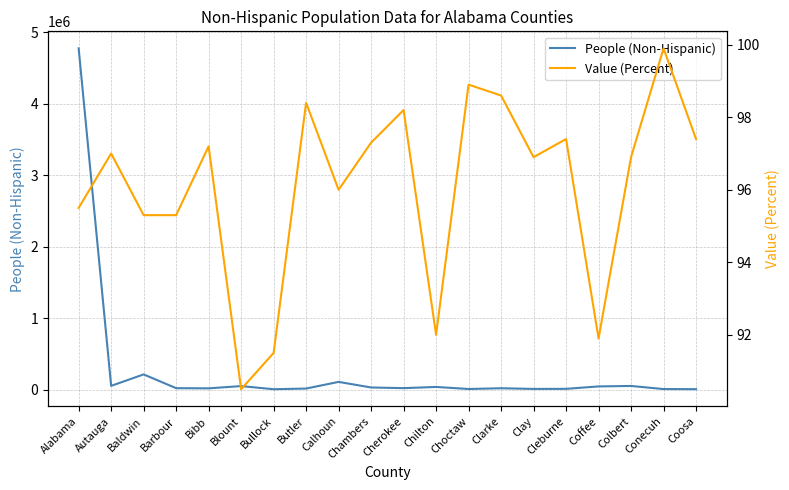

What is the value of the People (Non-Hispanic) point at the 4th from the left?

24083.0